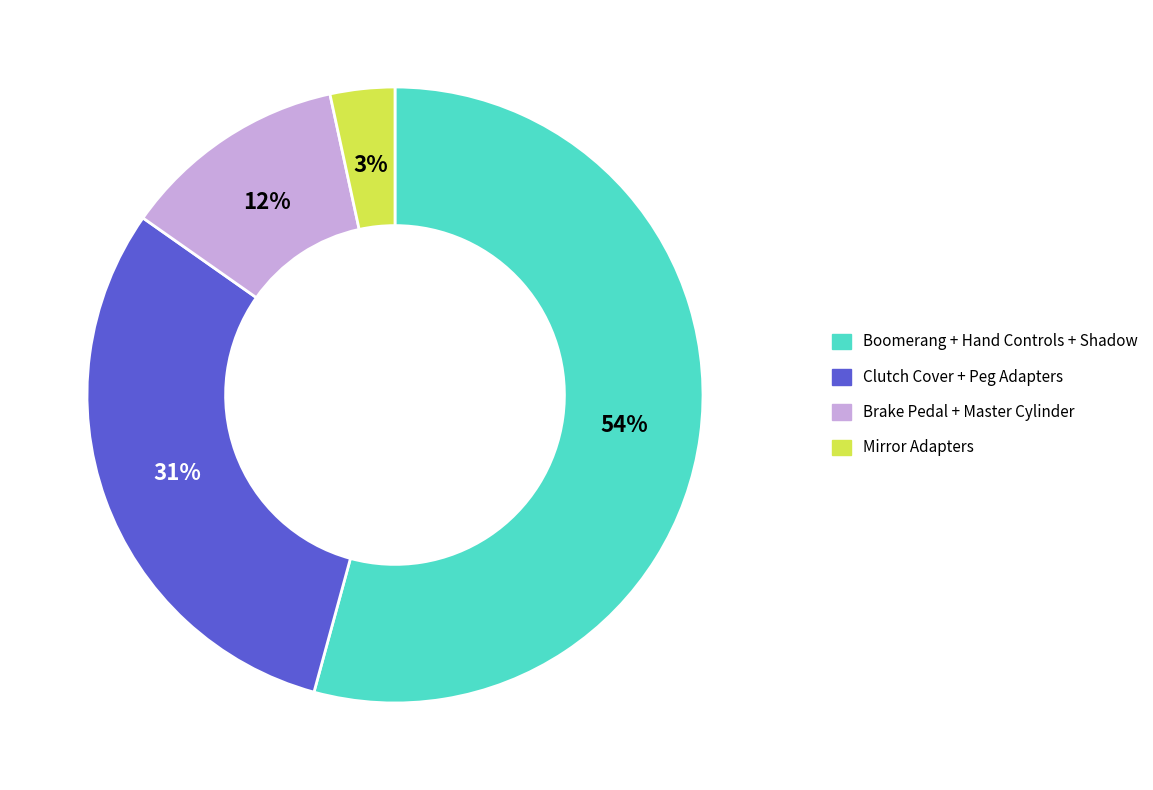

How many segments does this pie chart have?

4